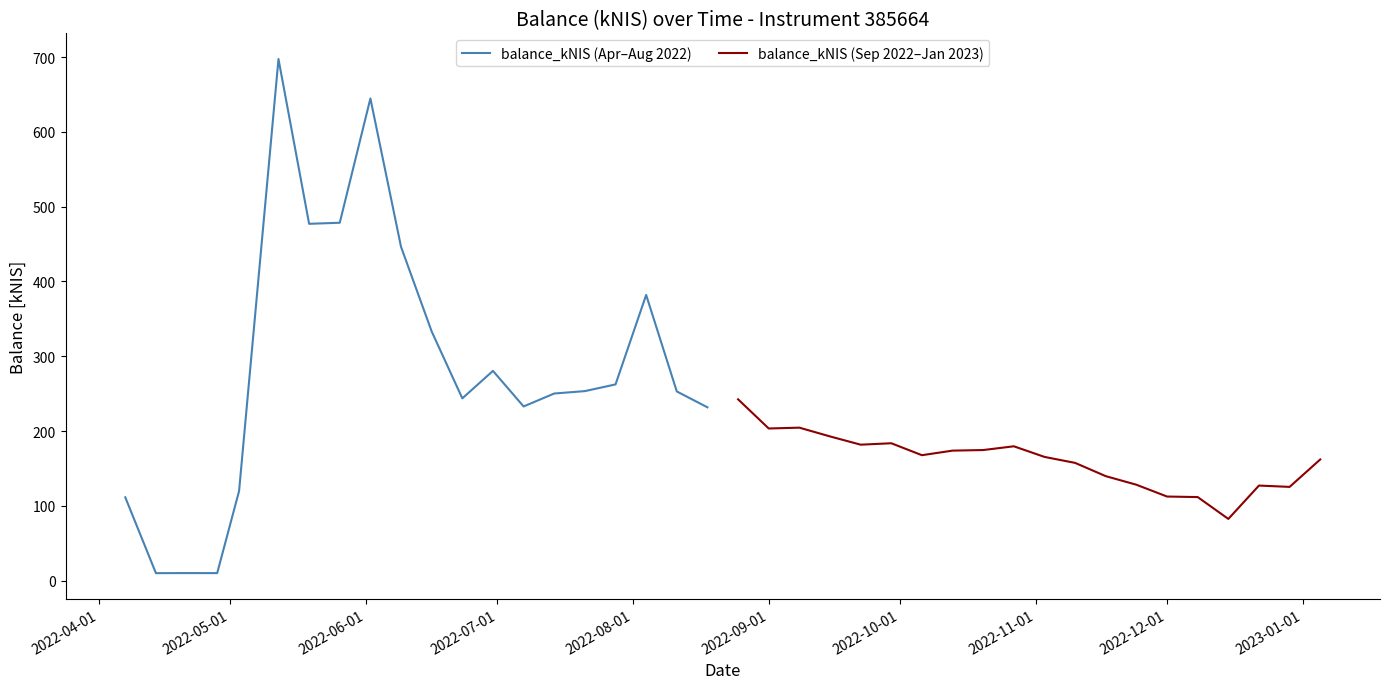

Which series ends up on top after the final intersection of balance_kNIS (Sep 2022–Jan 2023) and balance_kNIS (Apr–Aug 2022)?

balance_kNIS (Apr–Aug 2022)